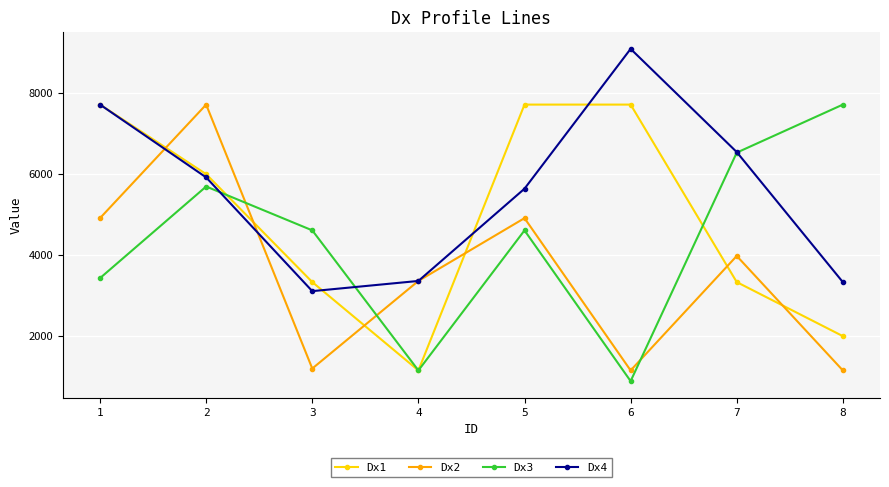

What is the sum of all Dx2 values?

28292